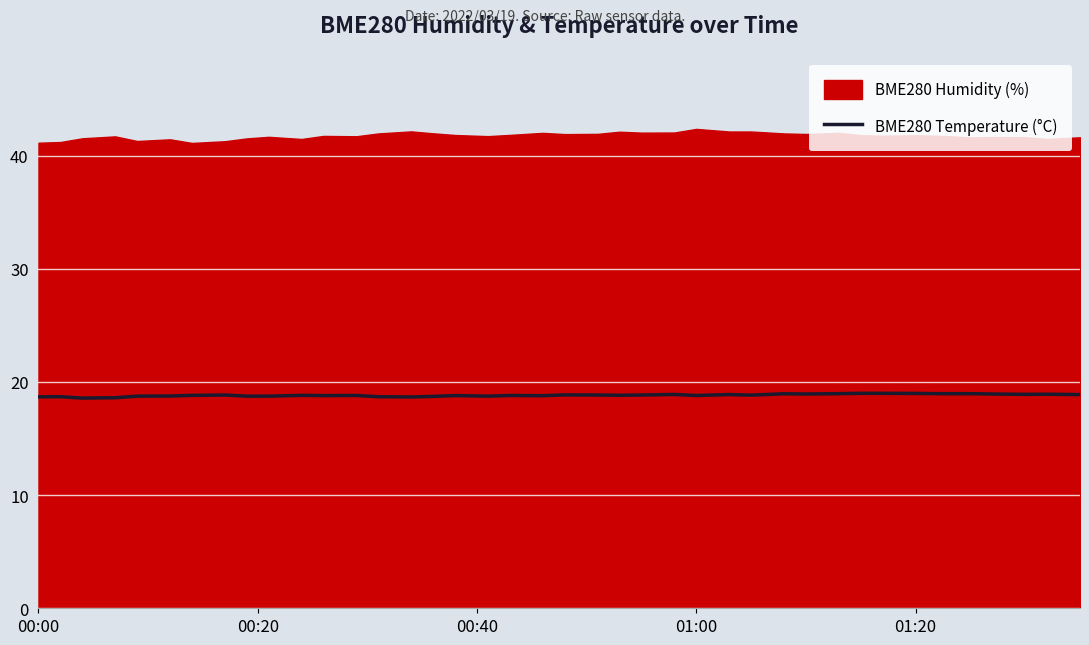

How many data points does each series have?

40